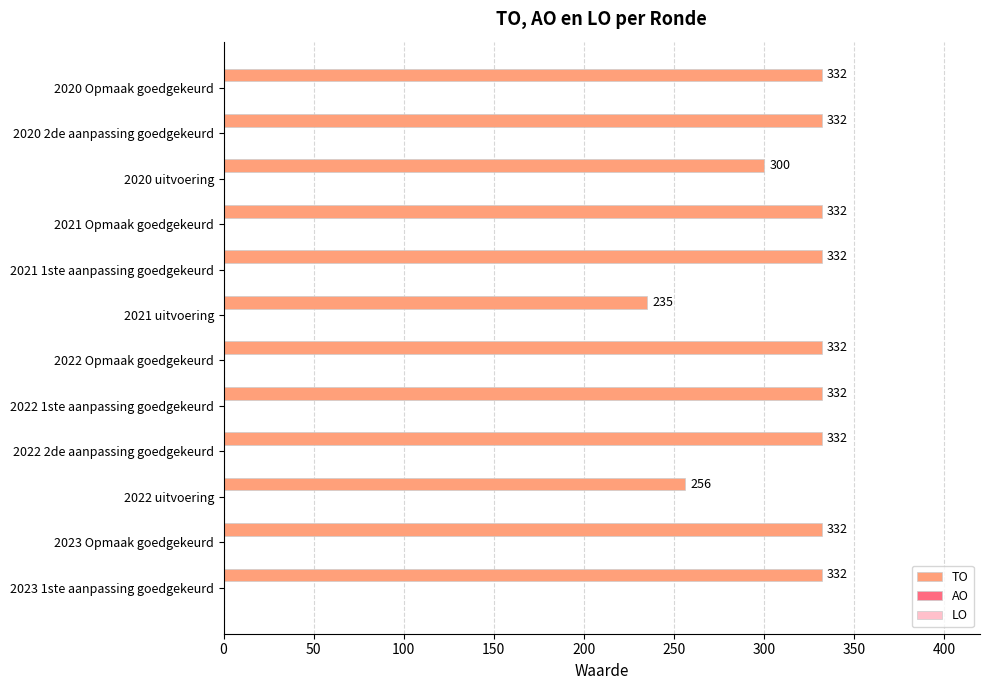

How many bars are there in total?

12